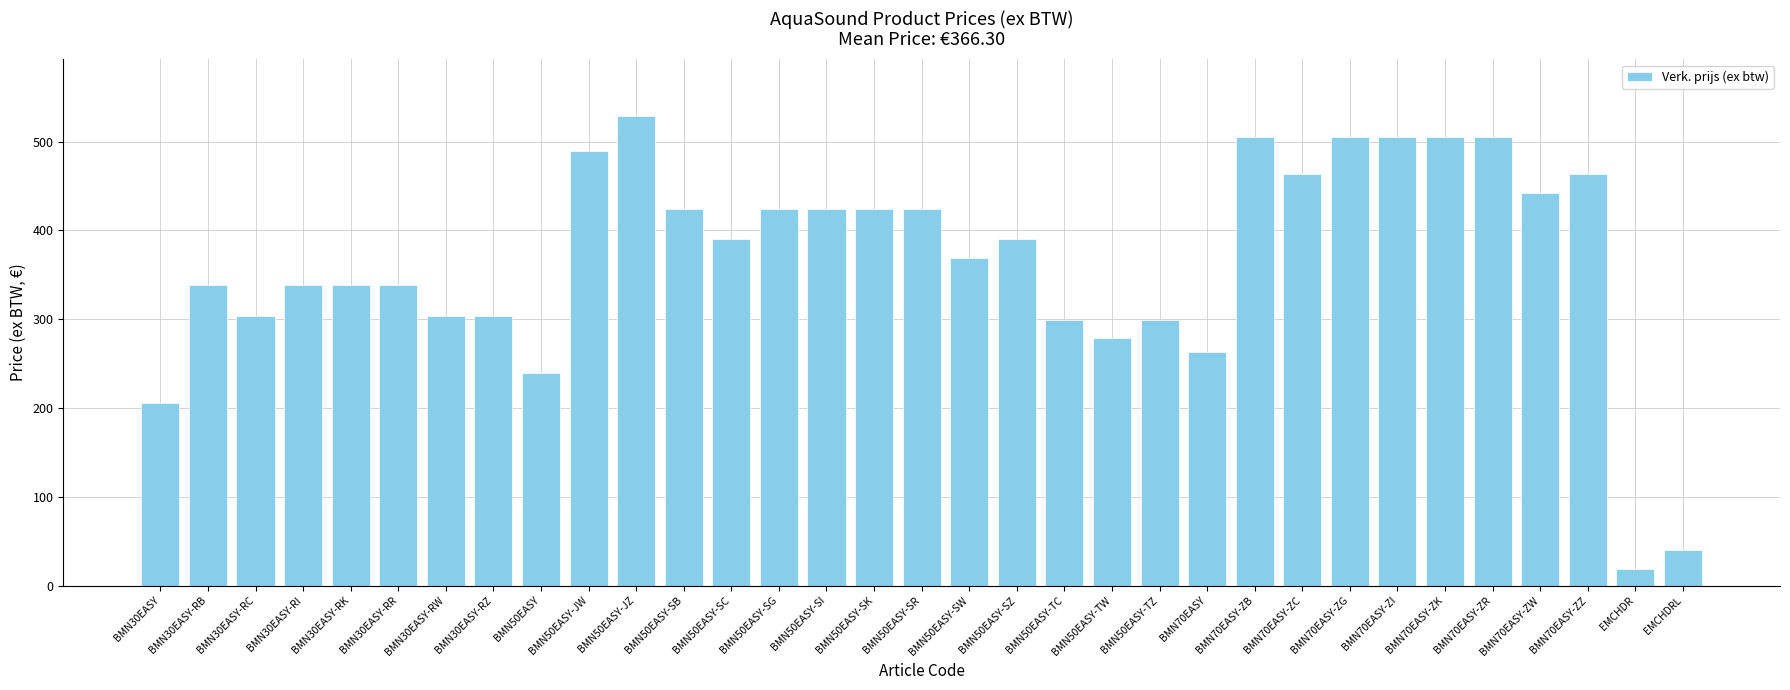

What is the maximum value shown in the chart?

529